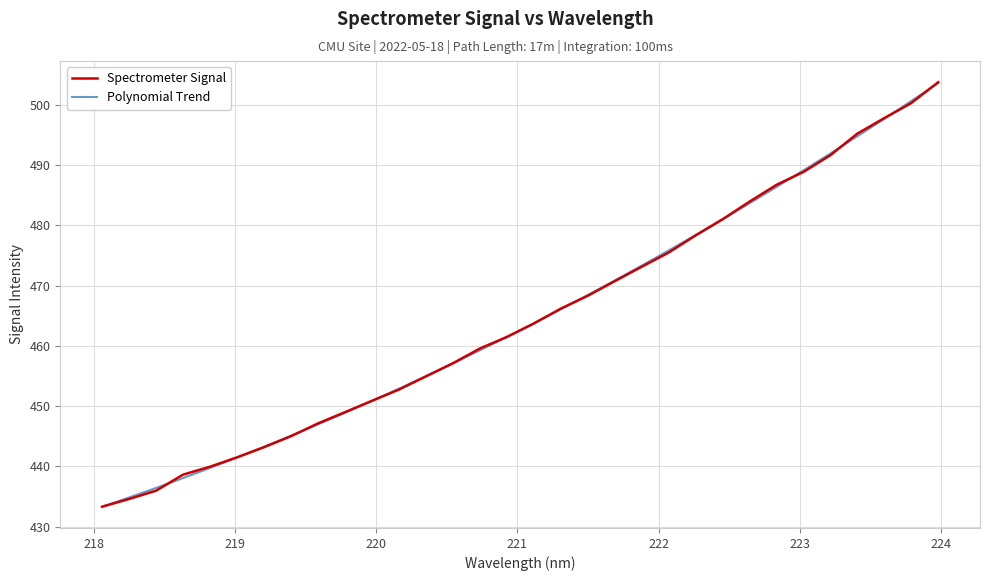

What is the sum of the values at 221.4993 and 220.7354?

927.9